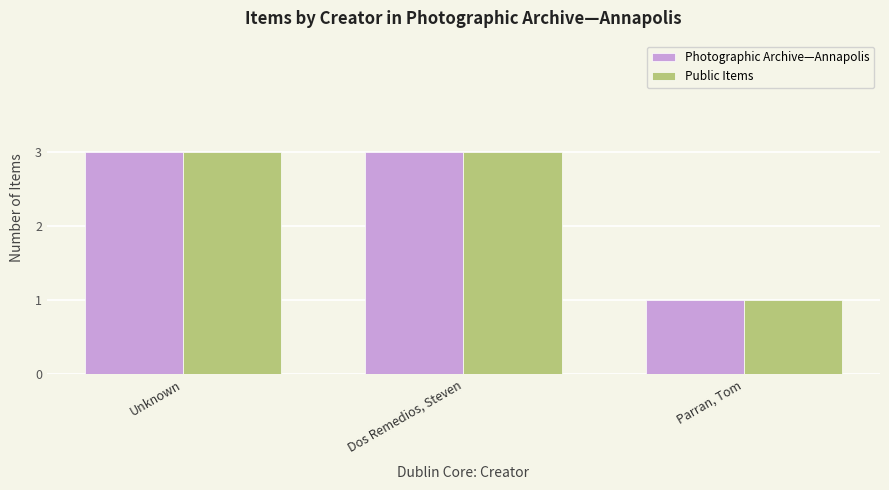

What is the value of the Photographic Archive—Annapolis bar at the 1st from the left?

3